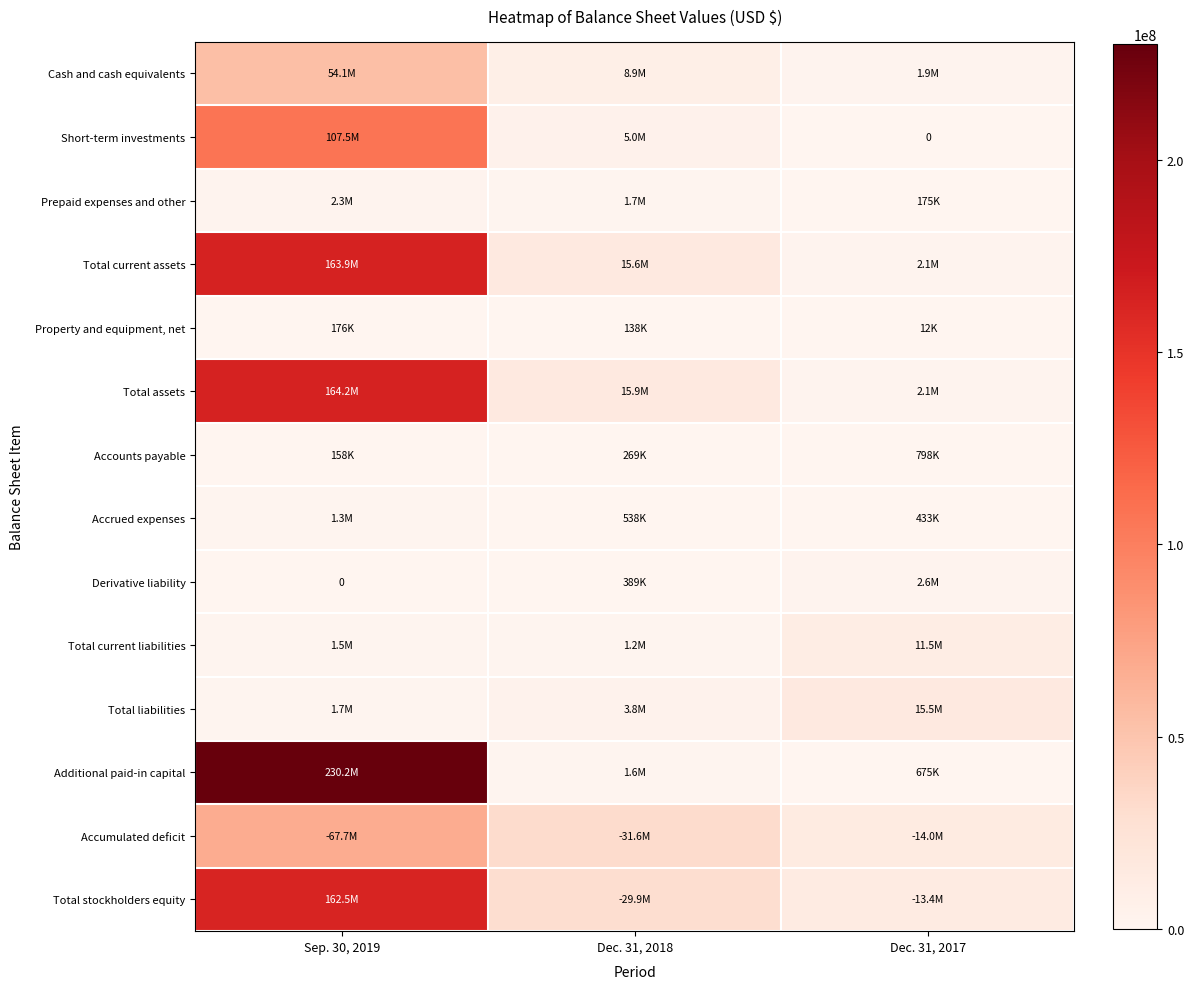

What is the difference between the second highest and minimum values in the Cash and cash equivalents series?

6962000